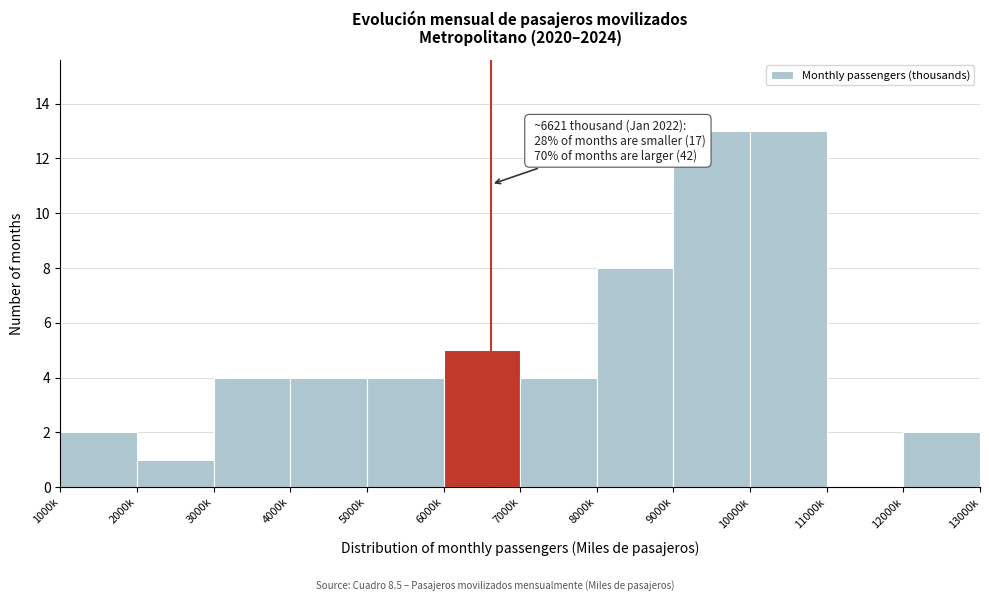

Reading left to right, extract all data points from this chart.

1000k=2	2000k=1	3000k=4	4000k=4	5000k=4	6000k=5	7000k=4	8000k=8	9000k=13	10000k=13	11000k=0	12000k=2